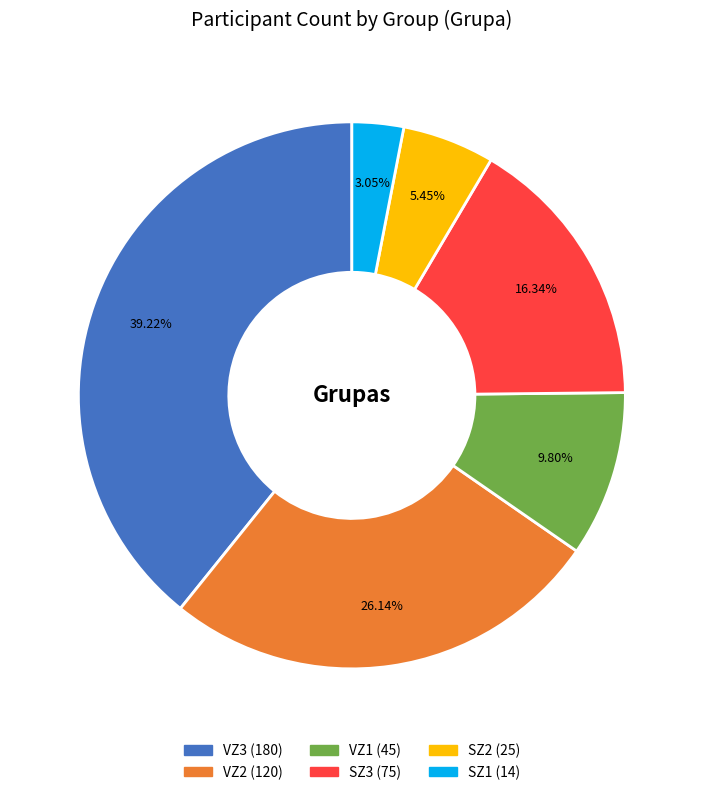

How many slices are in this pie chart?

6